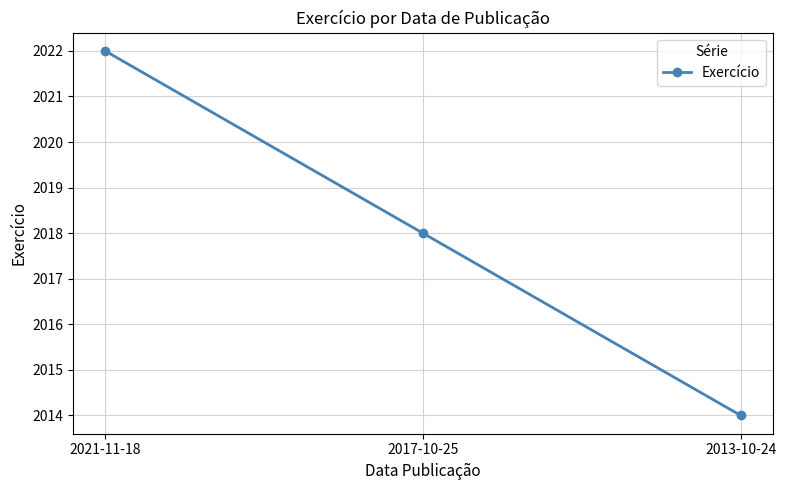

What is the difference between the maximum and minimum values?

8